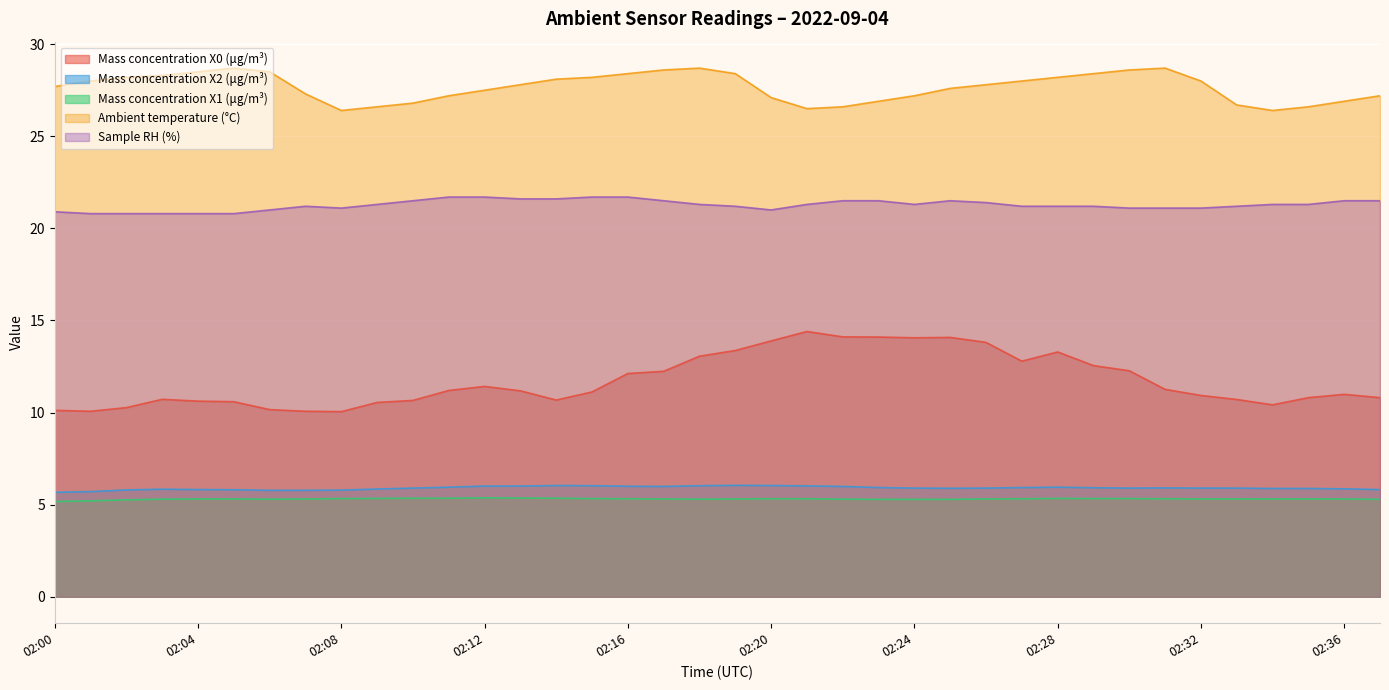

How many lines are shown in the chart?

5